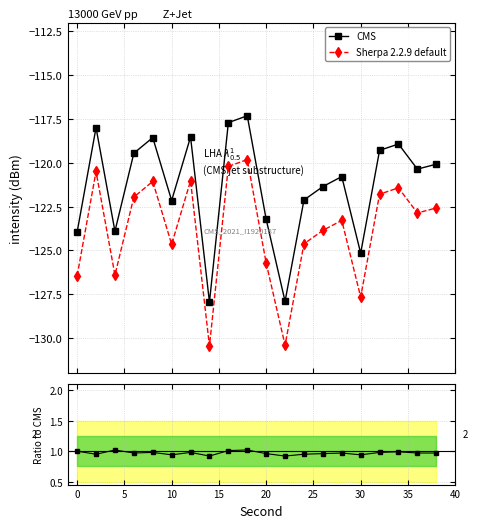

True or false: Sherpa 2.2.9 default and Ratio to CMS intersect in this chart.

False